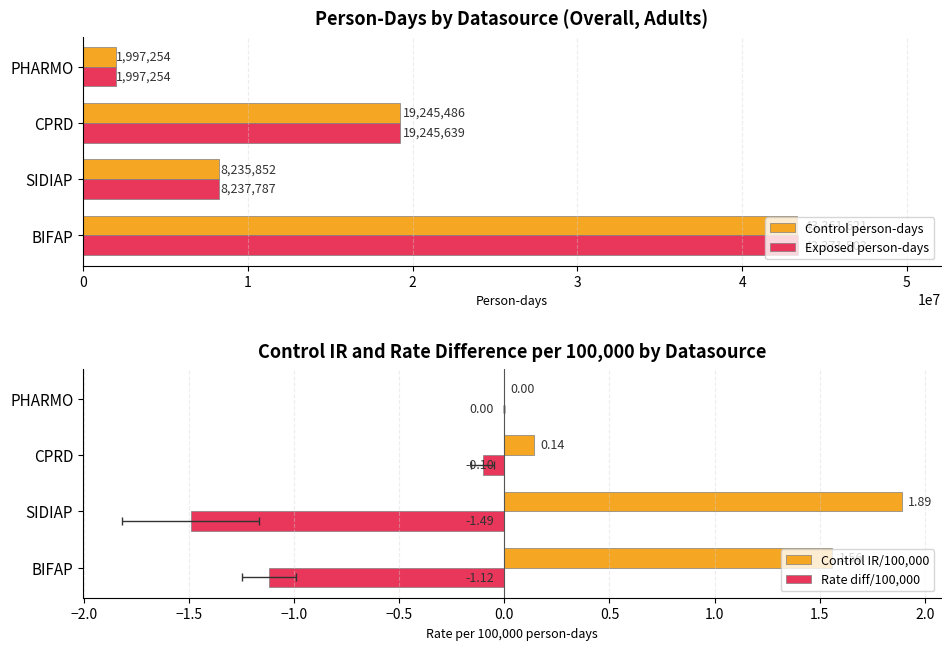

What is the difference between the maximum and minimum values in the Rate diff/100,000 series?

1.5